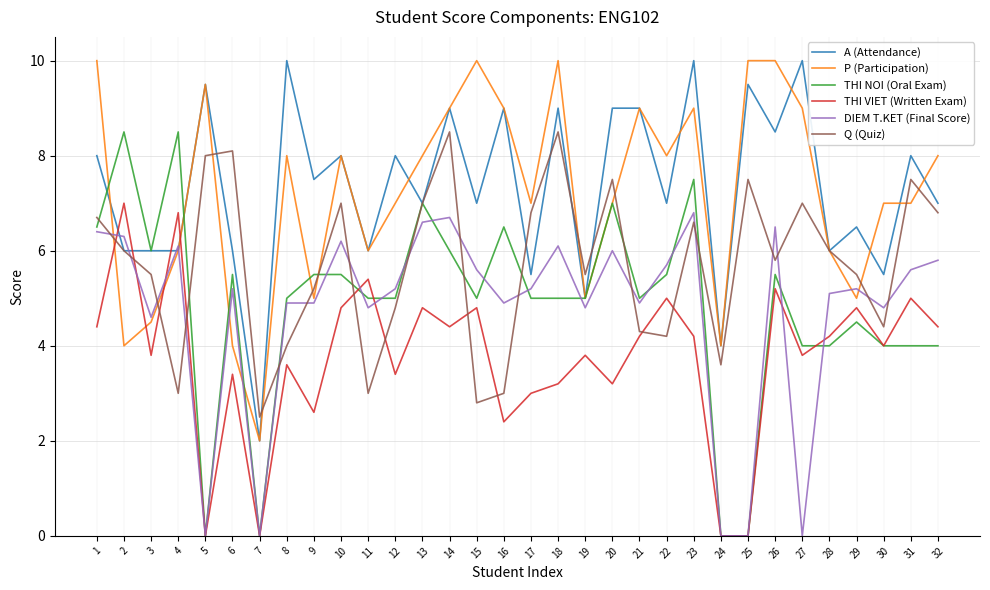

The P (Participation) series shows 3.9 at 5. True or false?

False